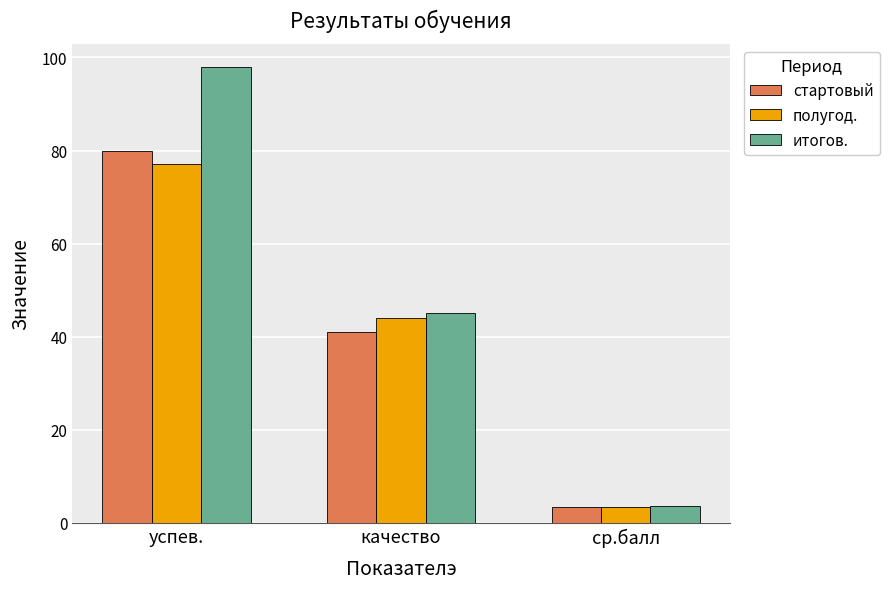

How many values in the итогов. series are below 45?

1